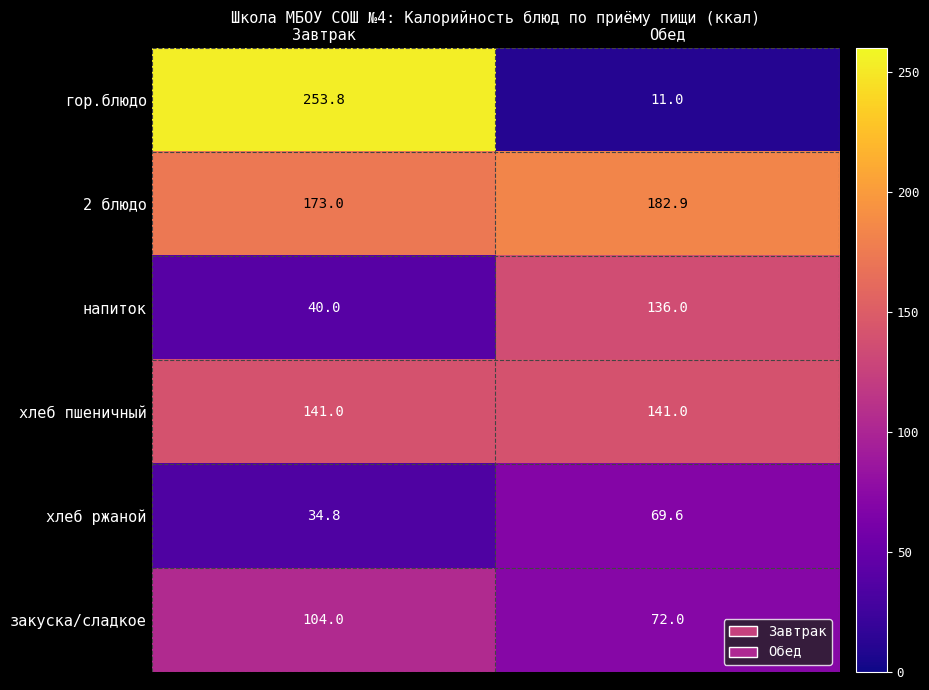

What is the sum of all напиток values?

176.0